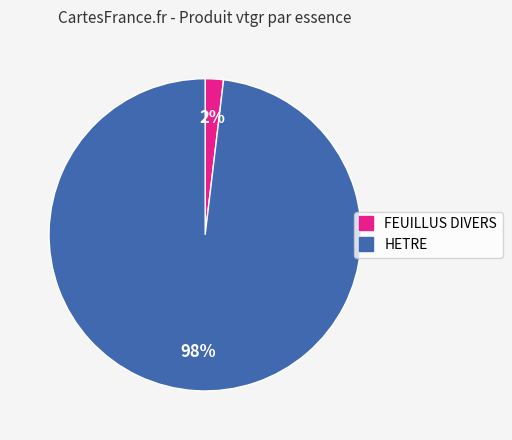

Is there any slice that represents more than half of the pie?

Yes